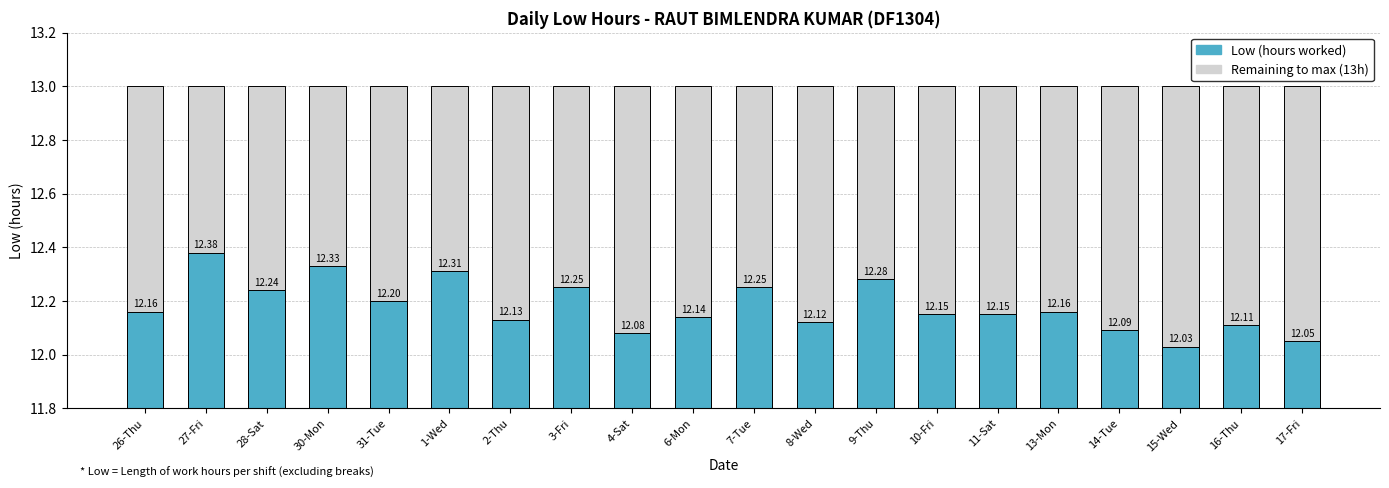

Reading right to left, what are all the values shown in this chart?

17-Fri=12.1	16-Thu=12.1	15-Wed=12.0	14-Tue=12.1	13-Mon=12.2	11-Sat=12.2	10-Fri=12.2	9-Thu=12.3	8-Wed=12.1	7-Tue=12.2	6-Mon=12.1	4-Sat=12.1	3-Fri=12.2	2-Thu=12.1	1-Wed=12.3	31-Tue=12.2	30-Mon=12.3	28-Sat=12.2	27-Fri=12.4	26-Thu=12.2